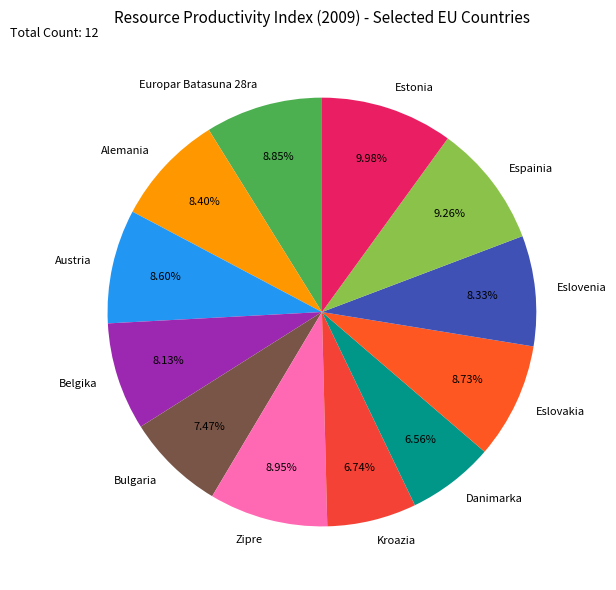

Which slice is the largest?

Estonia